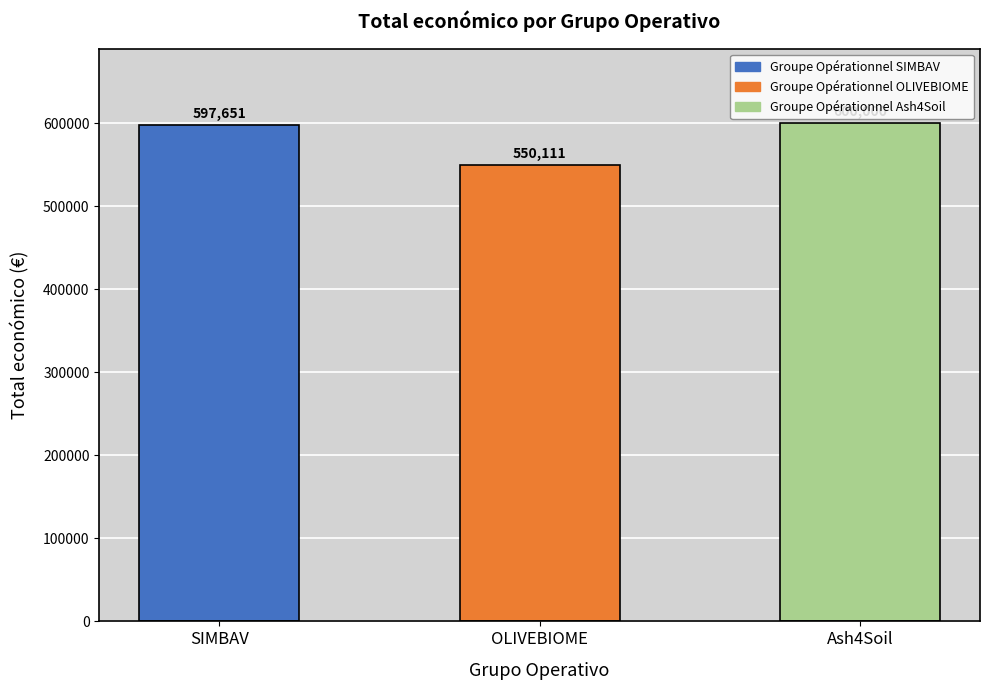

Is it true that the value at Ash4Soil is 357164?

False